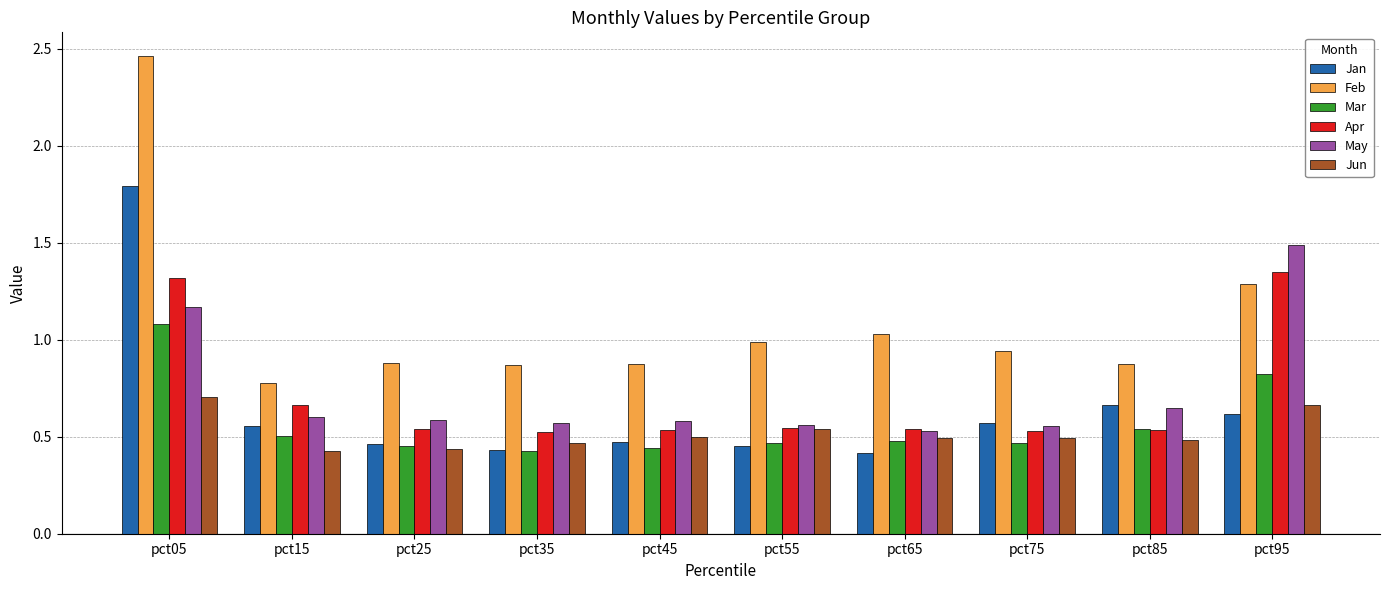

What is the sum of all Jan values?

6.4